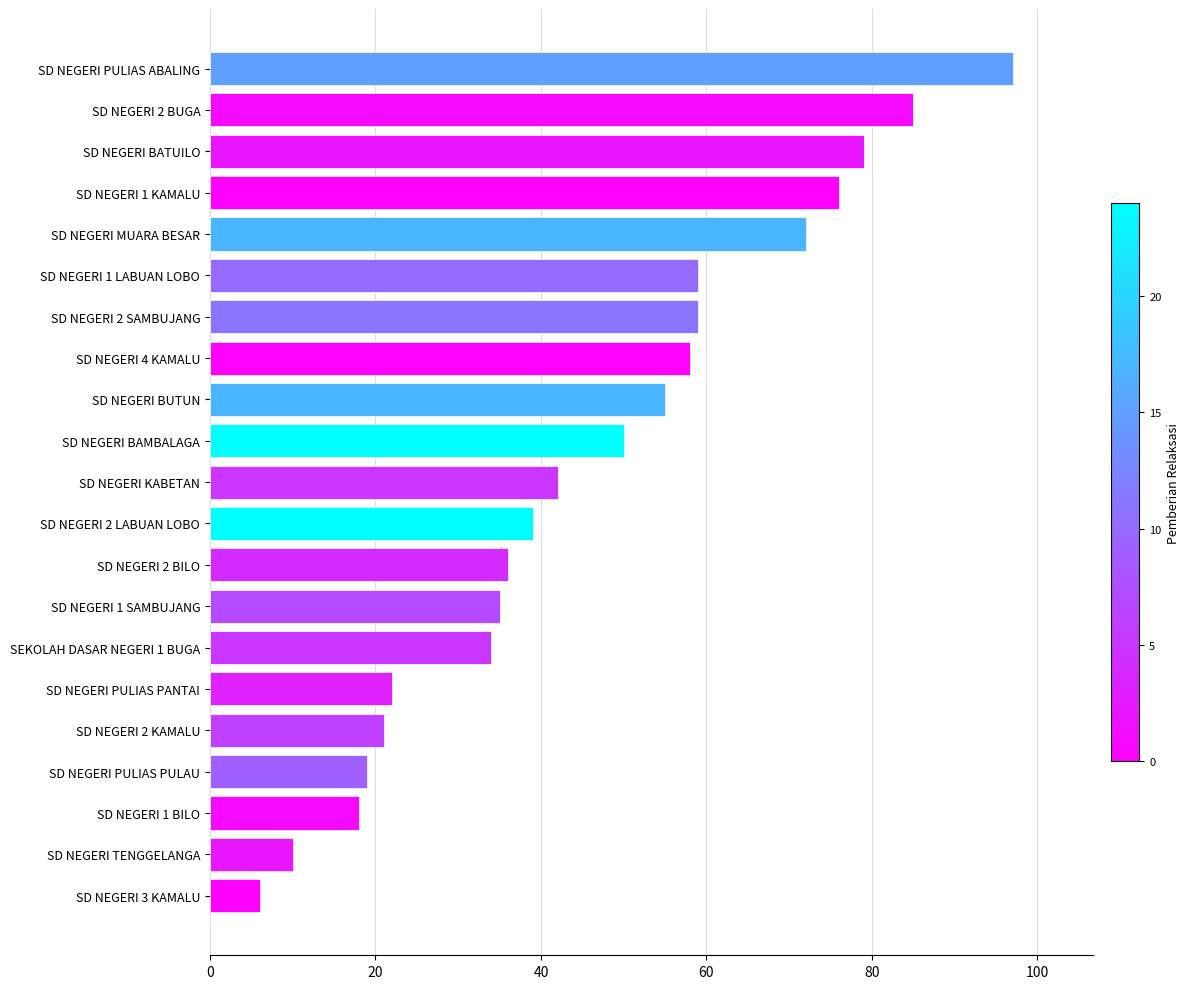

Are the bars grouped side by side (vs. stacked)?

No